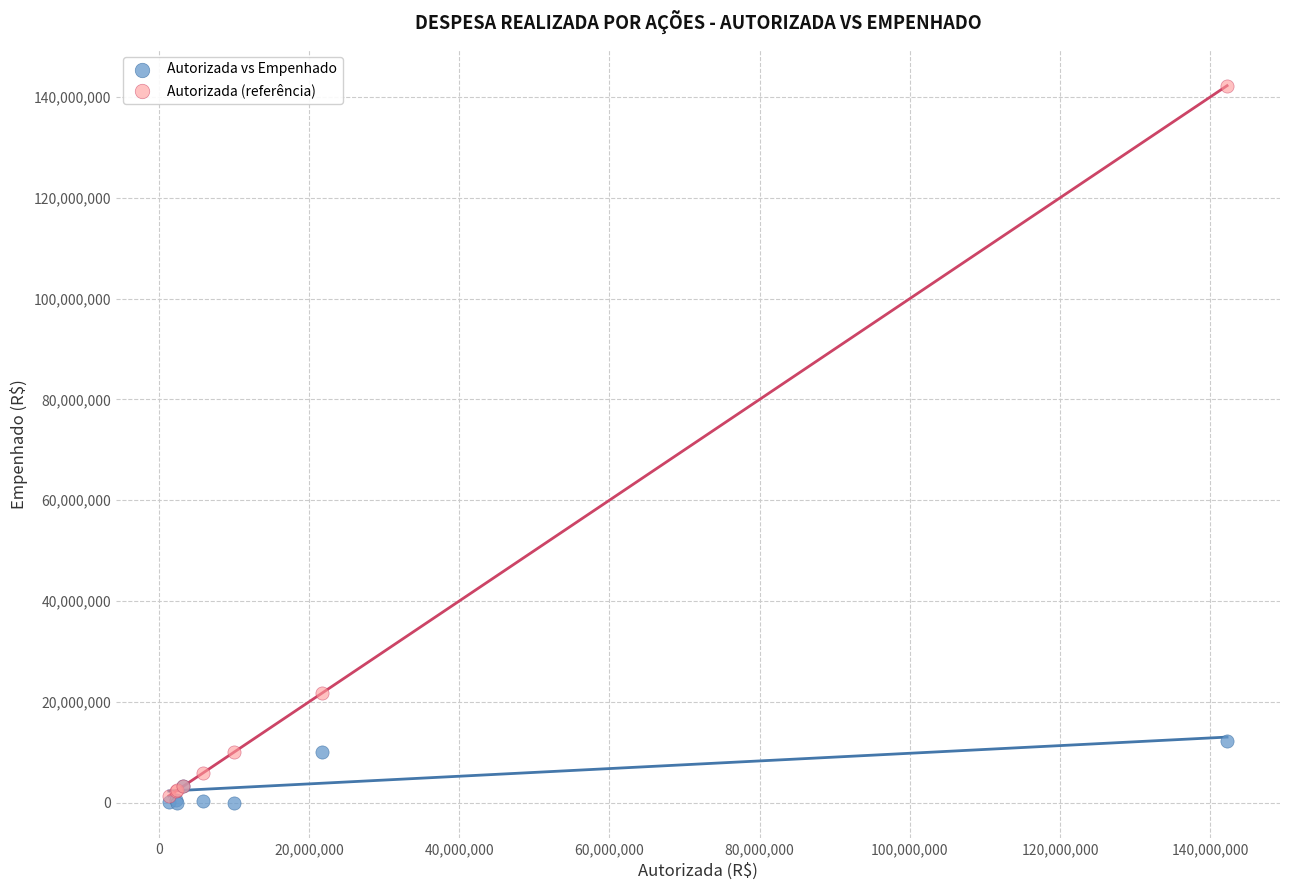

In the Autorizada (referência) series, what Y value is closest to 71781810?

21677667.0